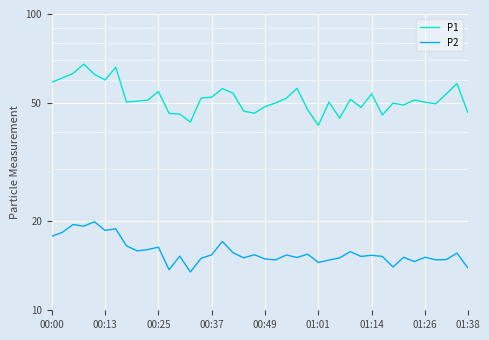

How many data points in P1 are above 51?

20